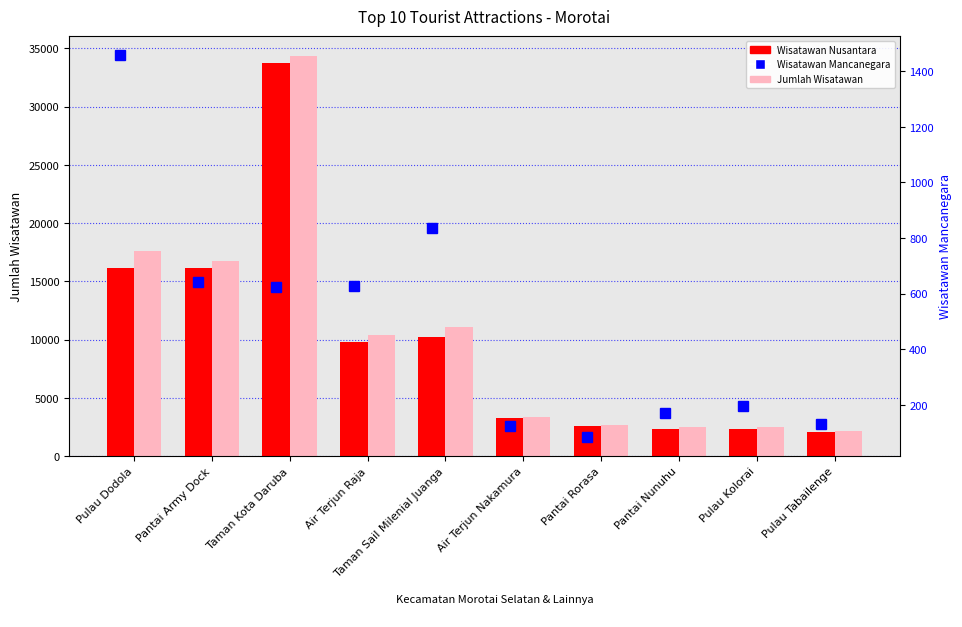

Which series changed the most between Taman Sail Milenial Juanga and Pantai Nunuhu?

Jumlah Wisatawan